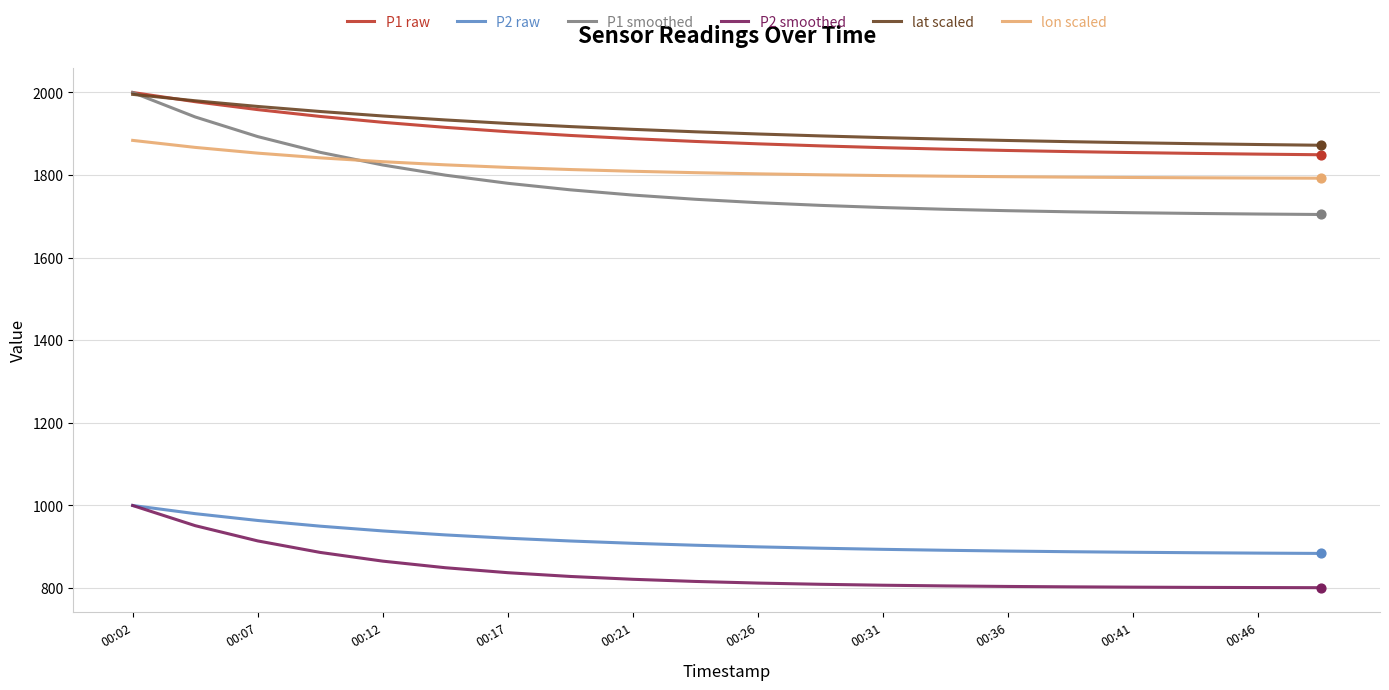

Which series has the largest range (max minus min)?

P1 smoothed